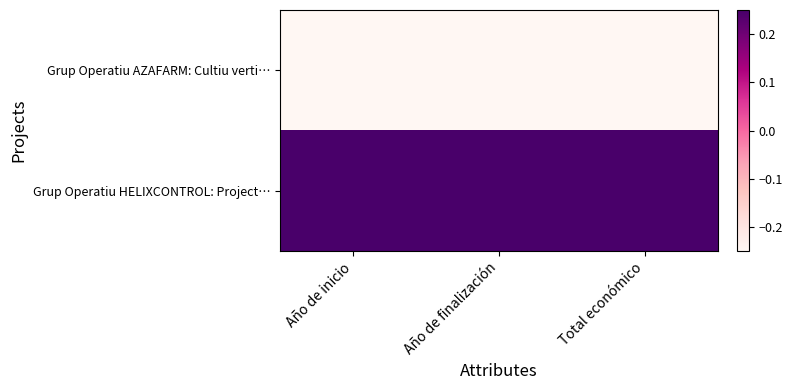

Reading right to left, transcribe all the data shown in this chart.

Grup Operatiu AZAFARM: Cultiu verti…: Total económico=-1	Año de finalización=-1	Año de inicio=-1
Grup Operatiu HELIXCONTROL: Project…: Total económico=1	Año de finalización=1	Año de inicio=1